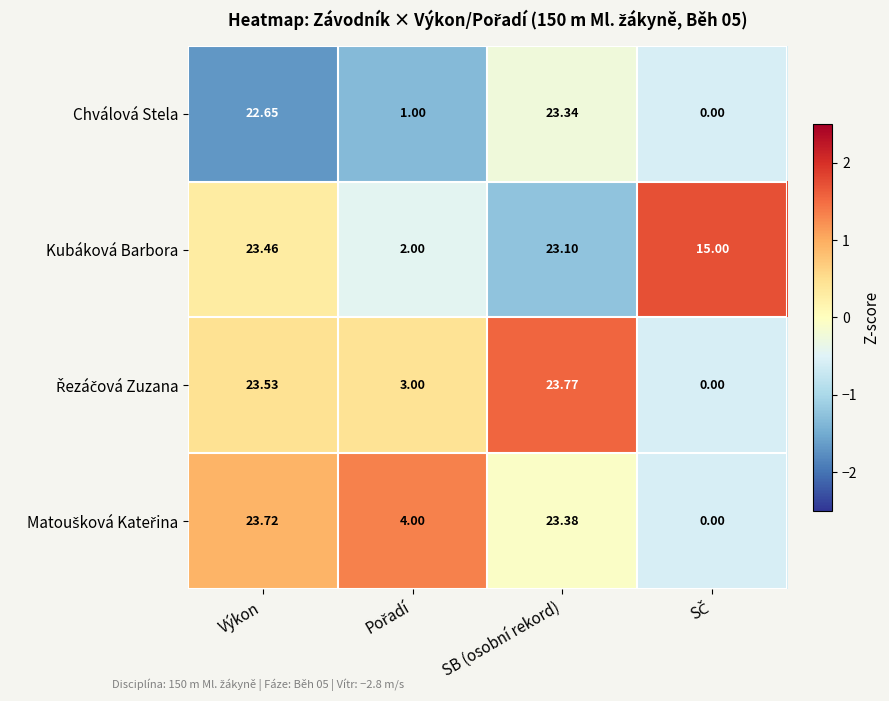

Which series has the largest total across all categories?

Kubáková Barbora